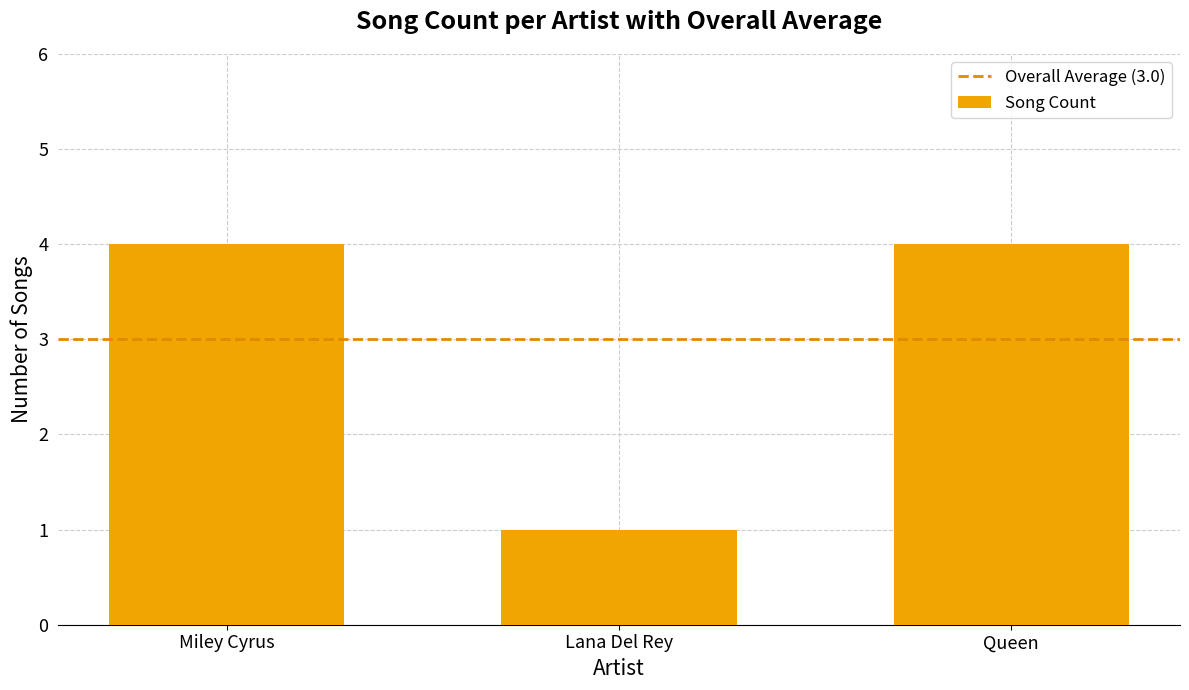

True or false: the data shows 7 at Miley Cyrus.

False